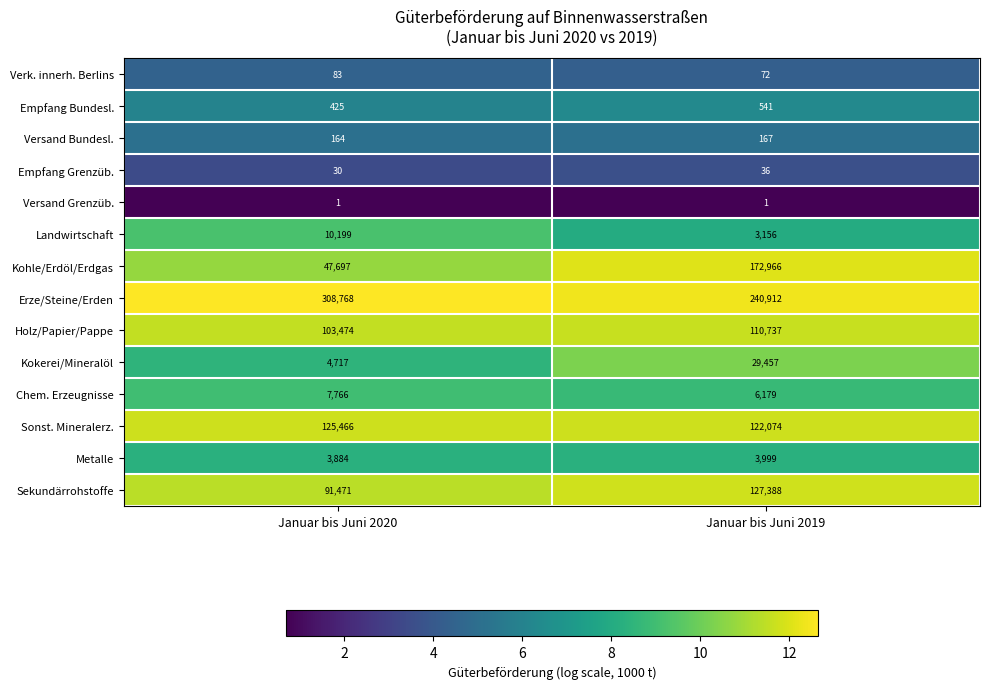

At how many categories does at least one series exceed 9?

2